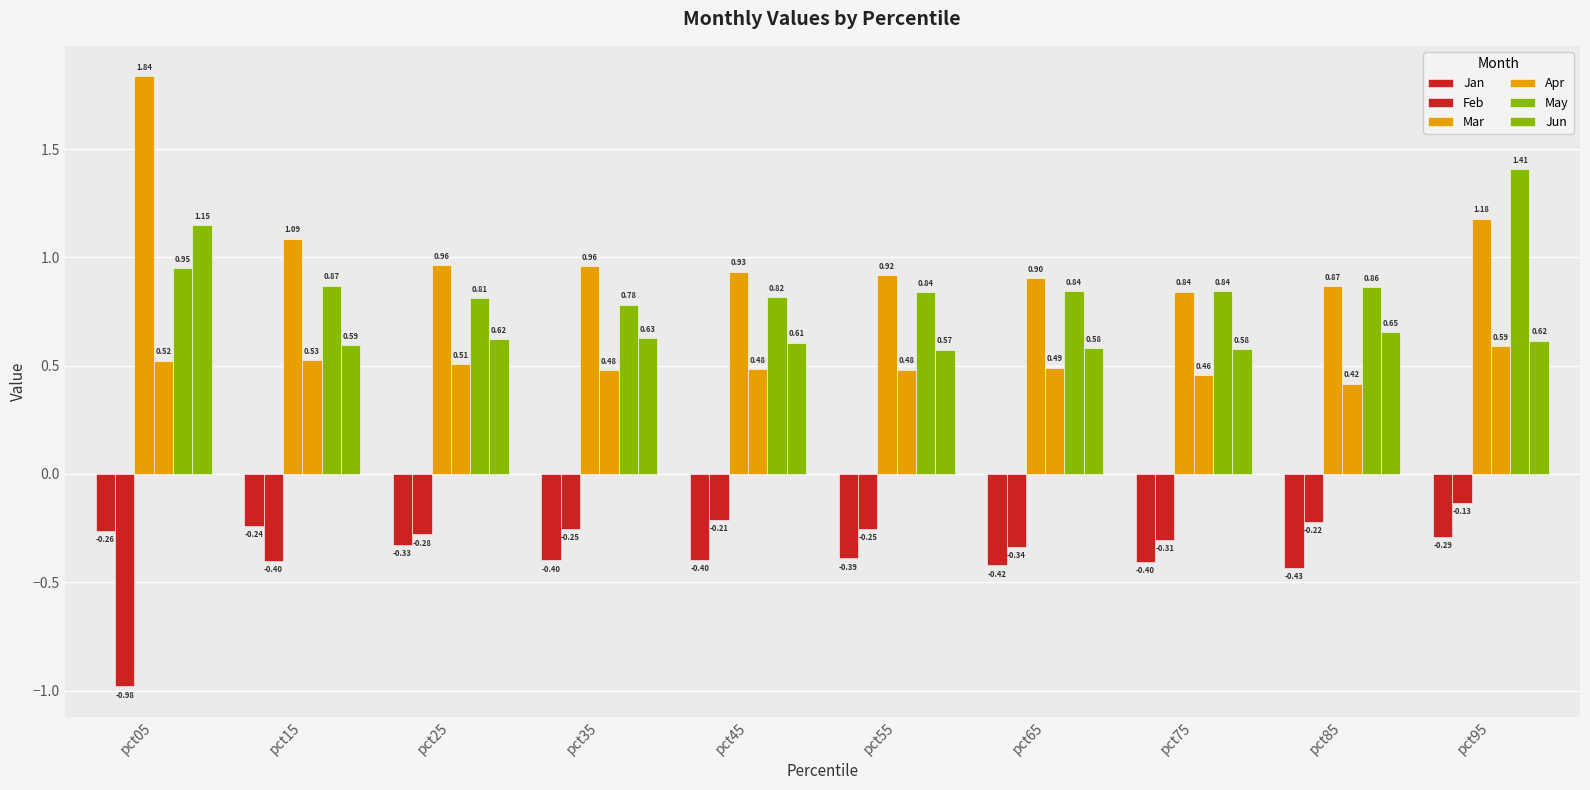

Count the number of data series in this chart.

6